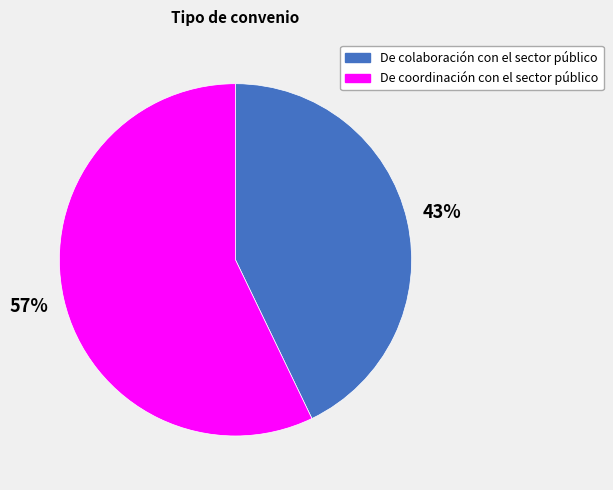

Approximately how many times larger is the value at De coordinación con el sector público compared to De colaboración con el sector público?

1.3